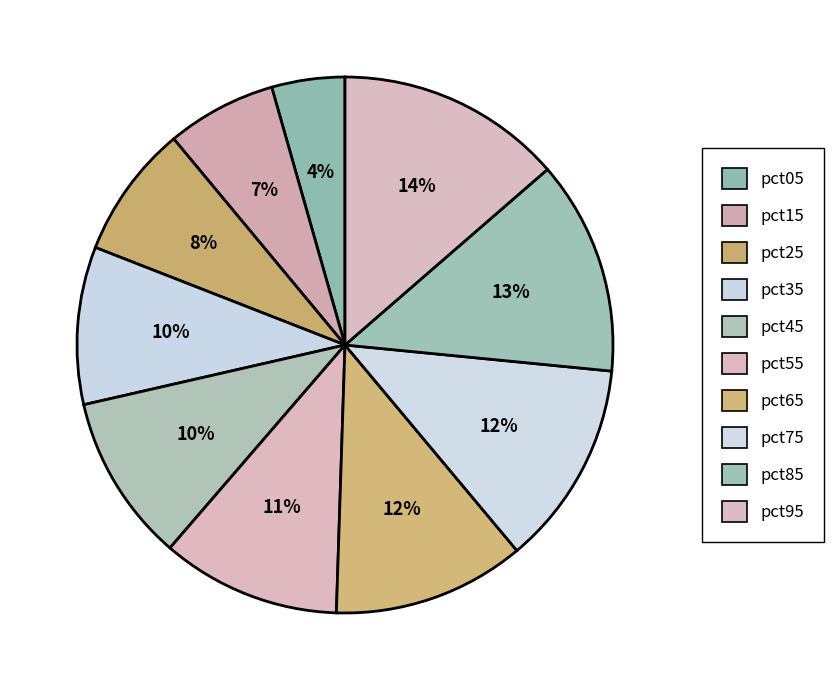

Which category has the smallest portion of the pie?

pct05